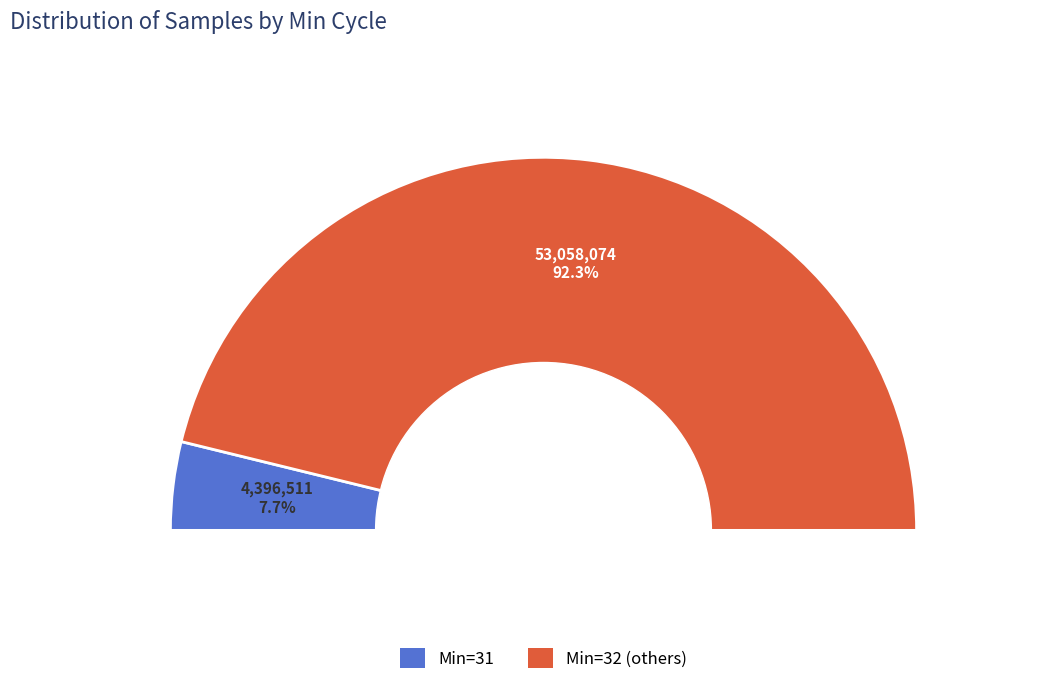

Between 32 and 32, which is larger?

32